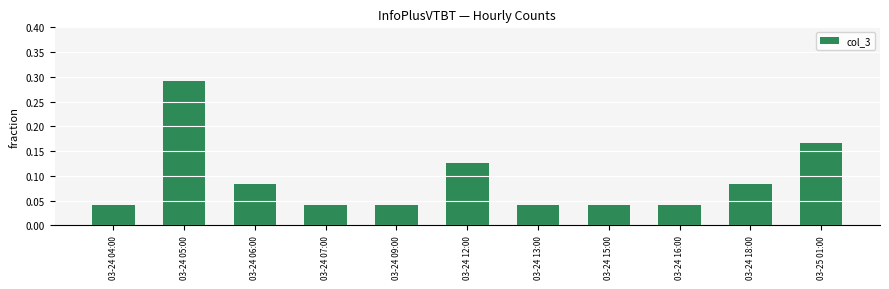

What position from the right is 03-24 13:00?

5